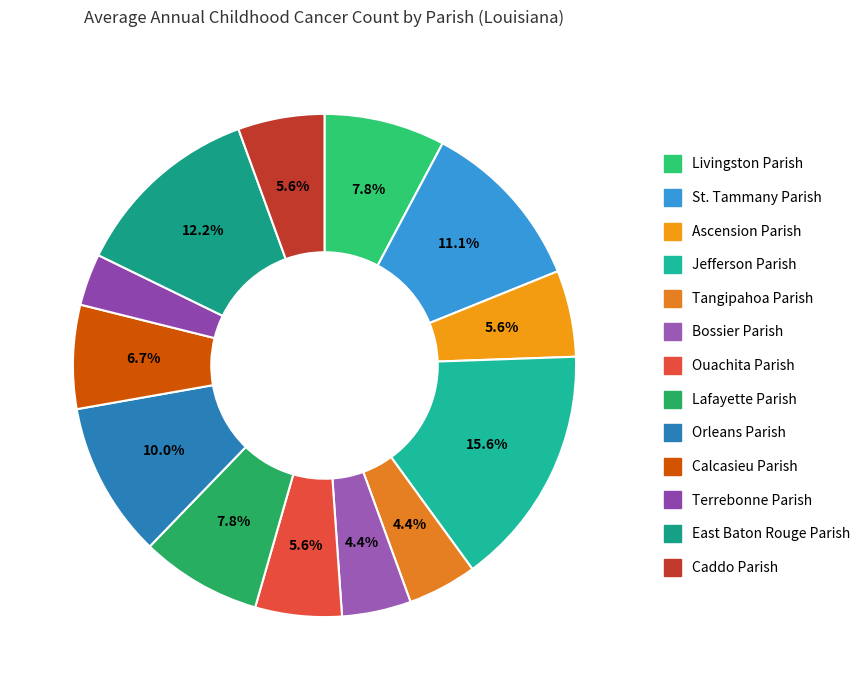

How many segments does this pie chart have?

13